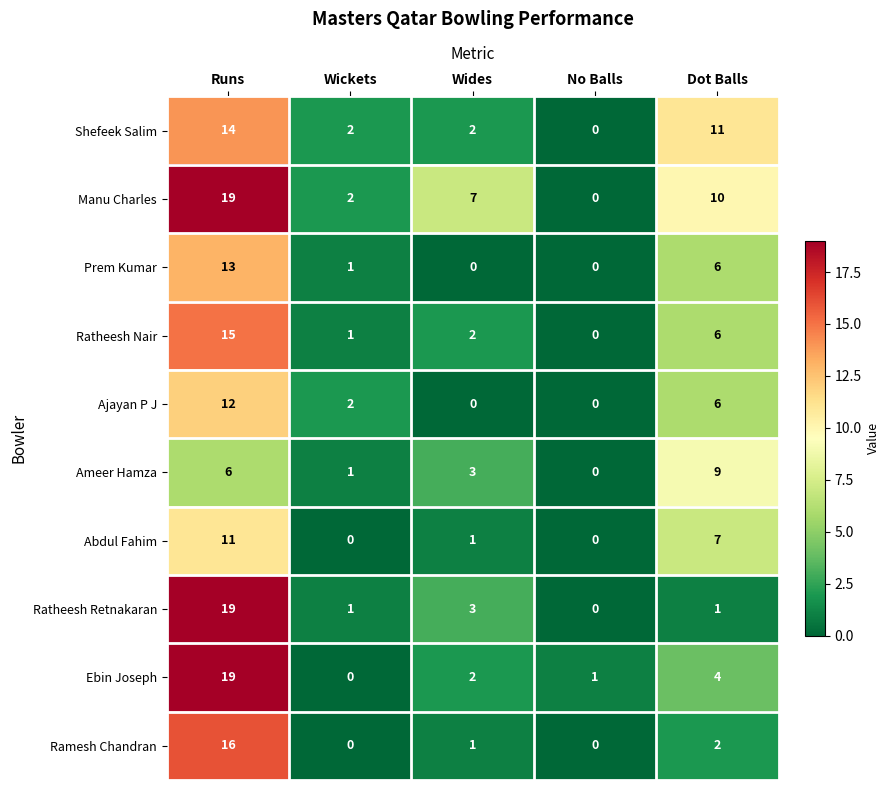

Count the number of categories in the chart.

5